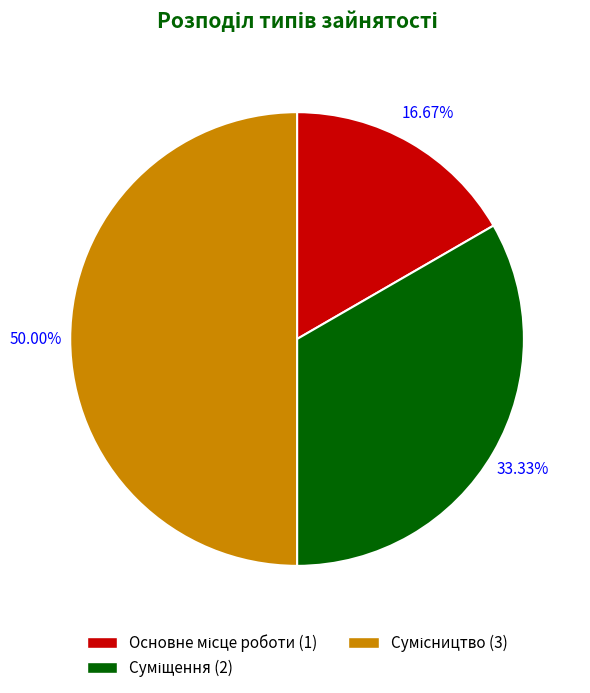

Which has a higher value, Сумісництво or Основне місце роботи?

Сумісництво